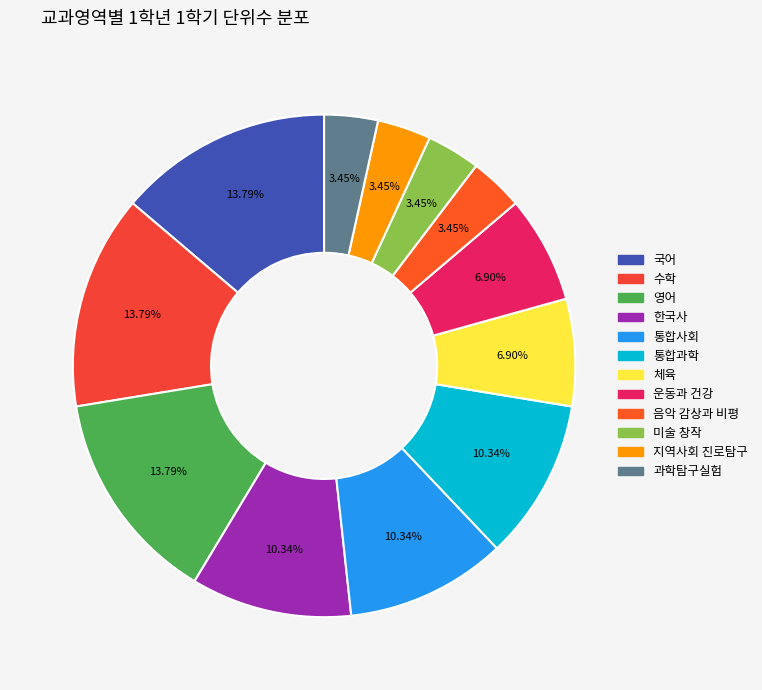

Count the number of slices in the pie.

12